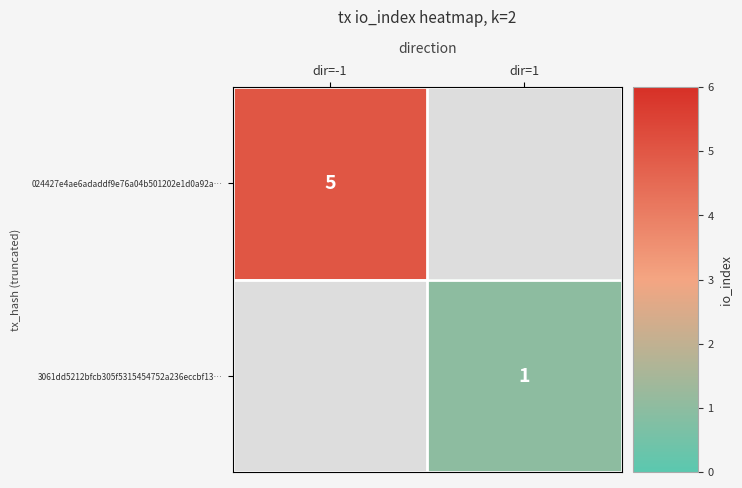

How many series are shown in this chart?

2